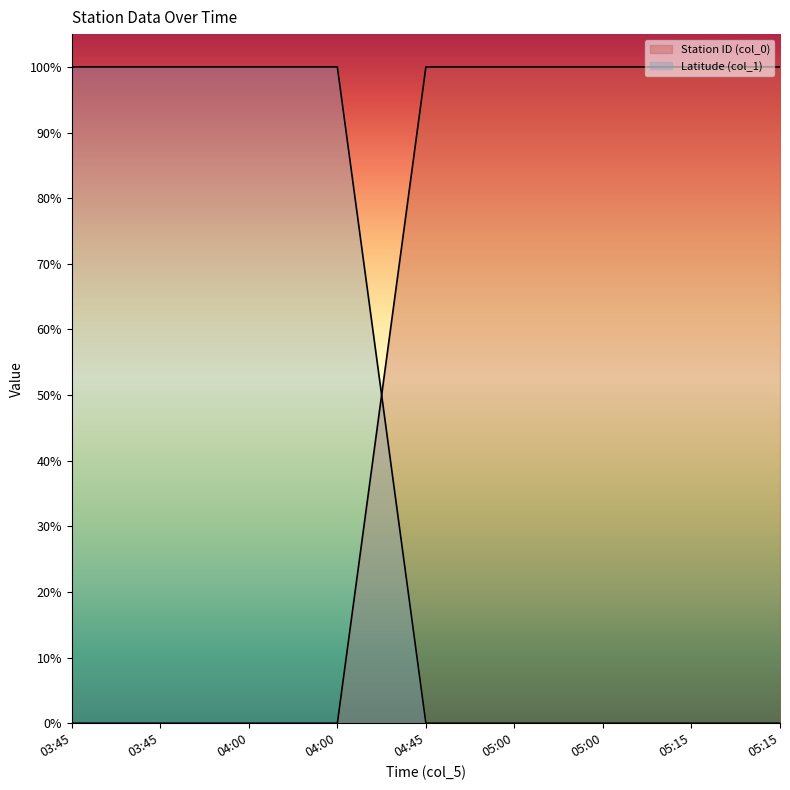

Count the number of data series in this chart.

2